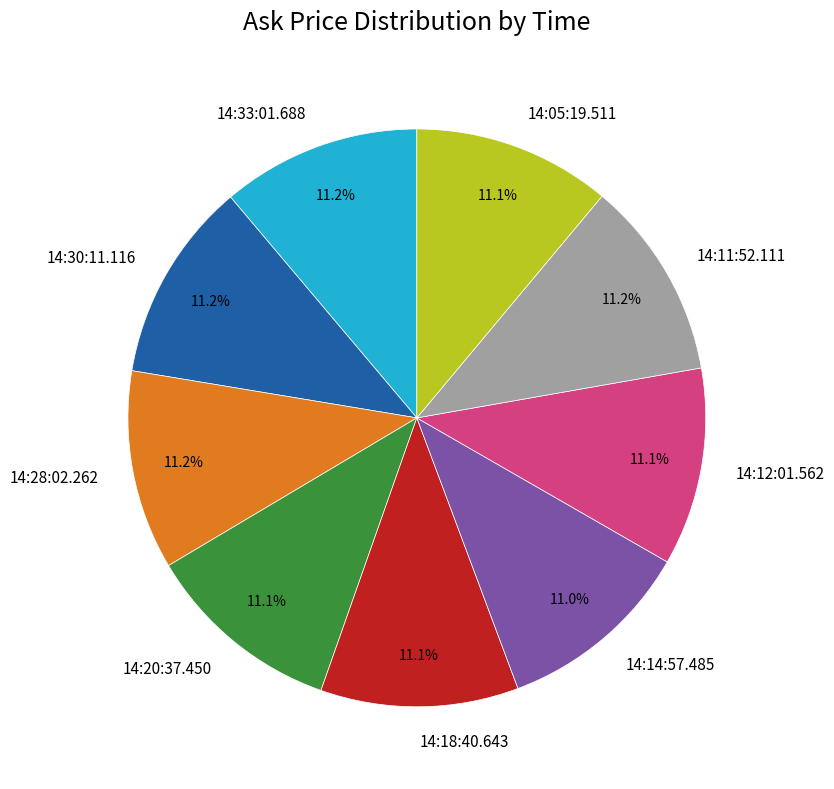

Is it true that 14:20:37.450 is 17% of the pie?

False